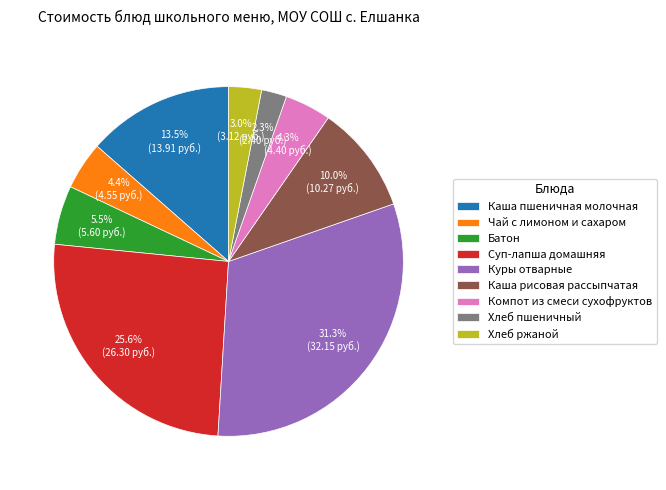

Does Суп-лапша домашняя account for over 50% of the chart?

No